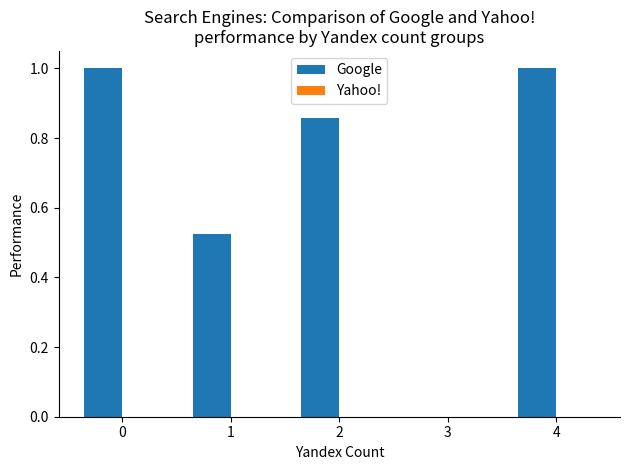

The chart shows a value of 0.4 at 3. True or false?

False